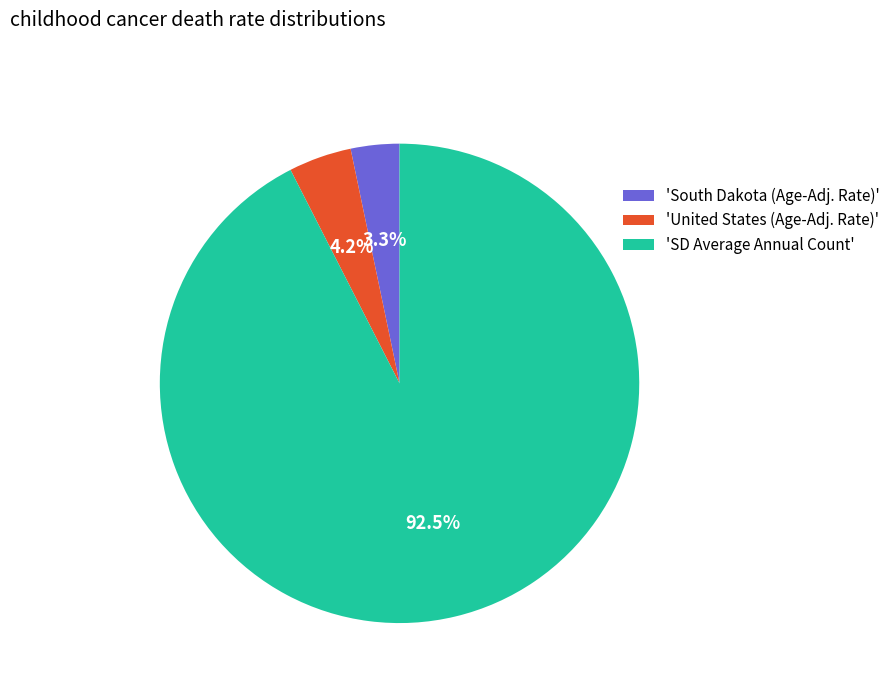

What percentage is NOT represented by 'South Dakota (Age-Adj. Rate)'?

96.7%